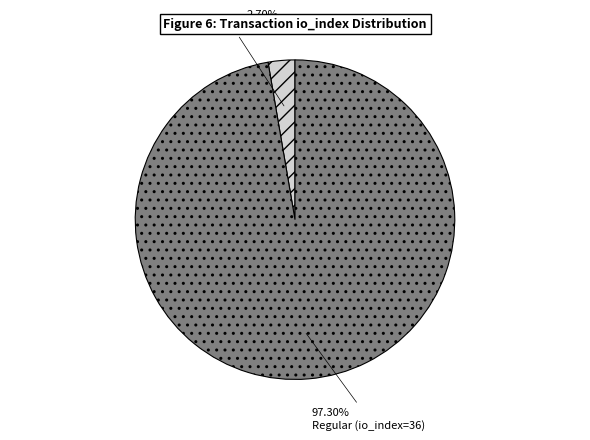

Which has a higher value, Regular (io_index=36) or Ticket (io_index=0)?

Regular (io_index=36)